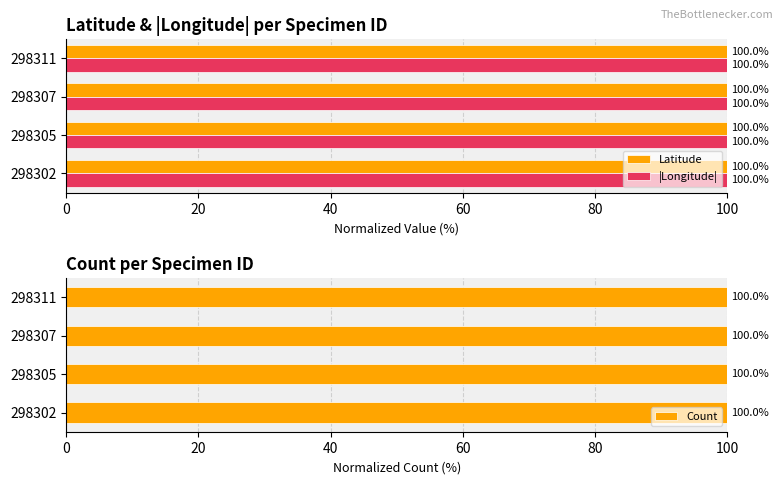

Between 40 and 60, which series saw the biggest shift?

Latitude